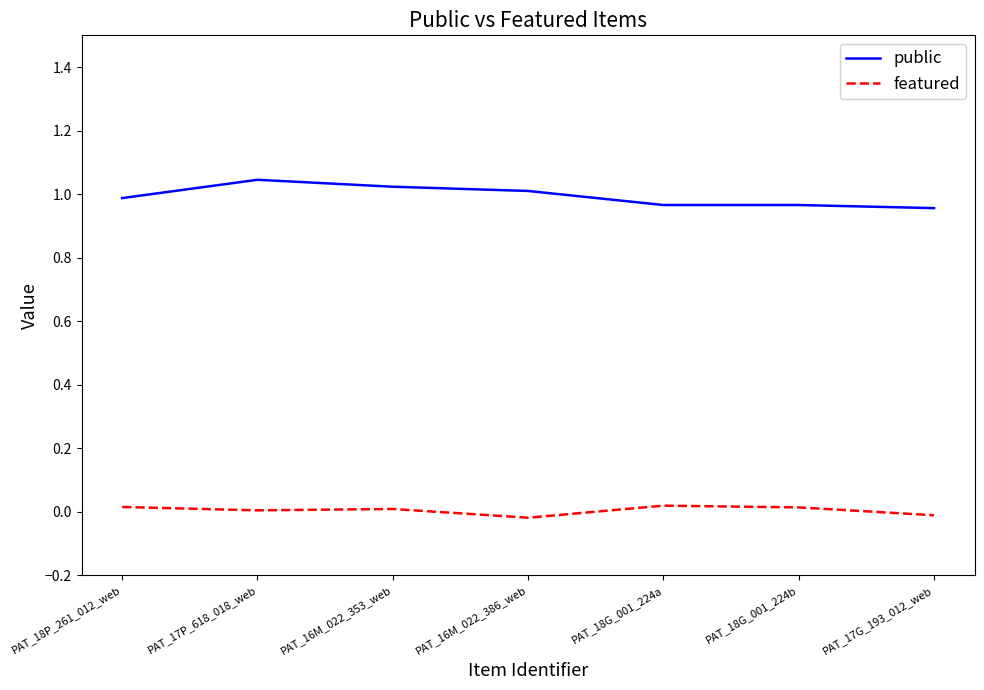

True or false: featured and public cross at least once.

False